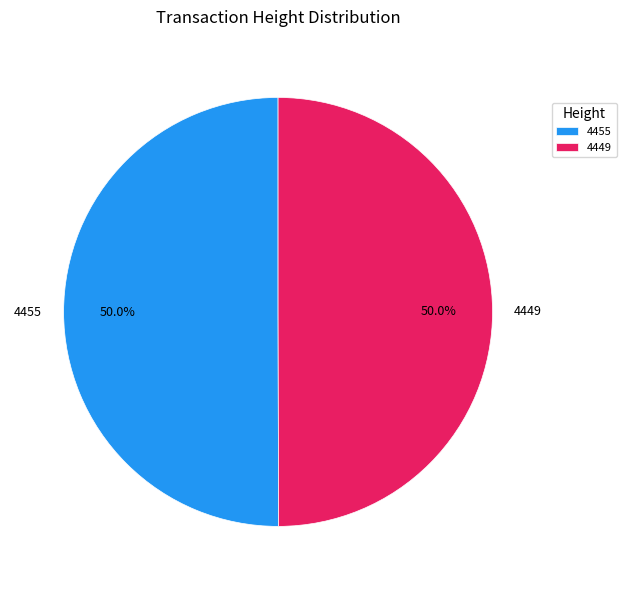

To the nearest percent, what is the average slice percentage?

50%